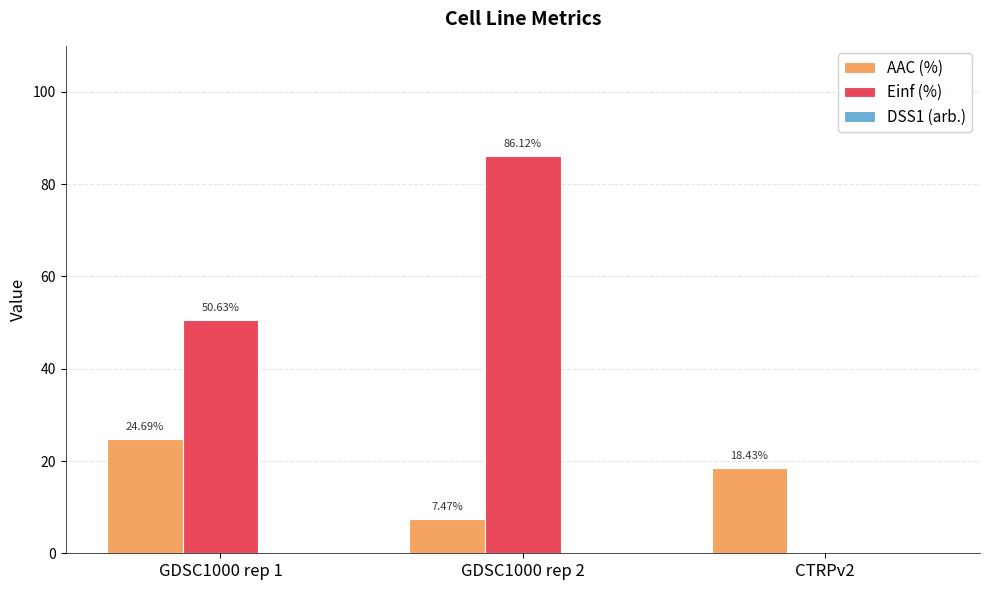

What is the maximum value for Einf (%)?

86.1